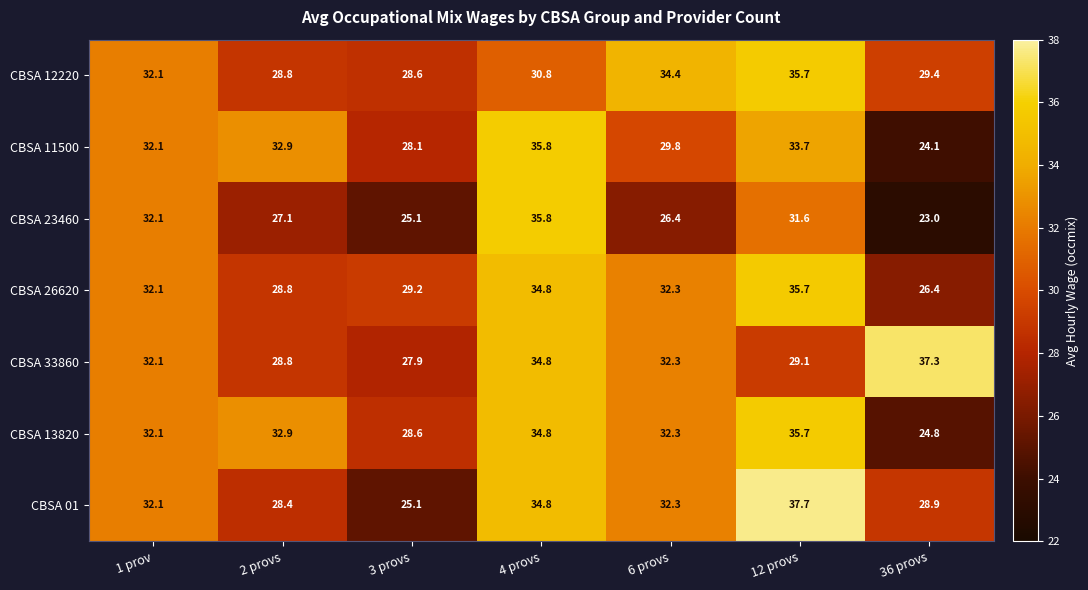

Which series has the largest total across all categories?

CBSA 33860